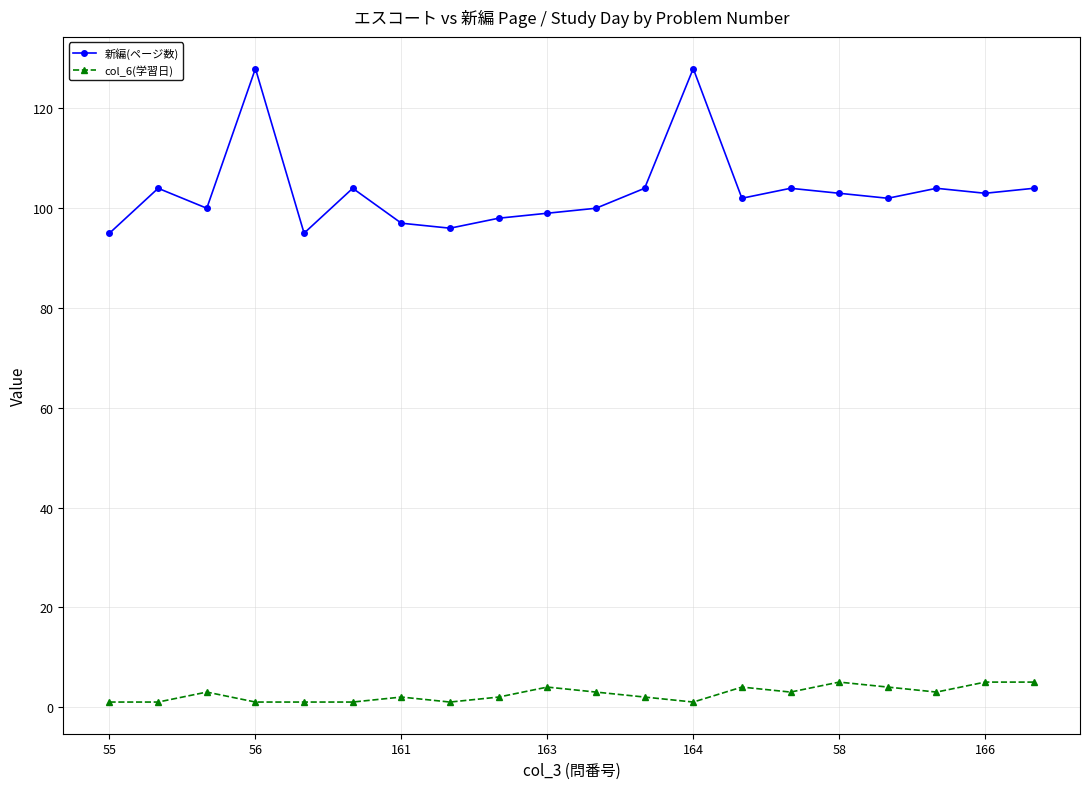

Which series has the largest total across all categories?

新編(ページ数)